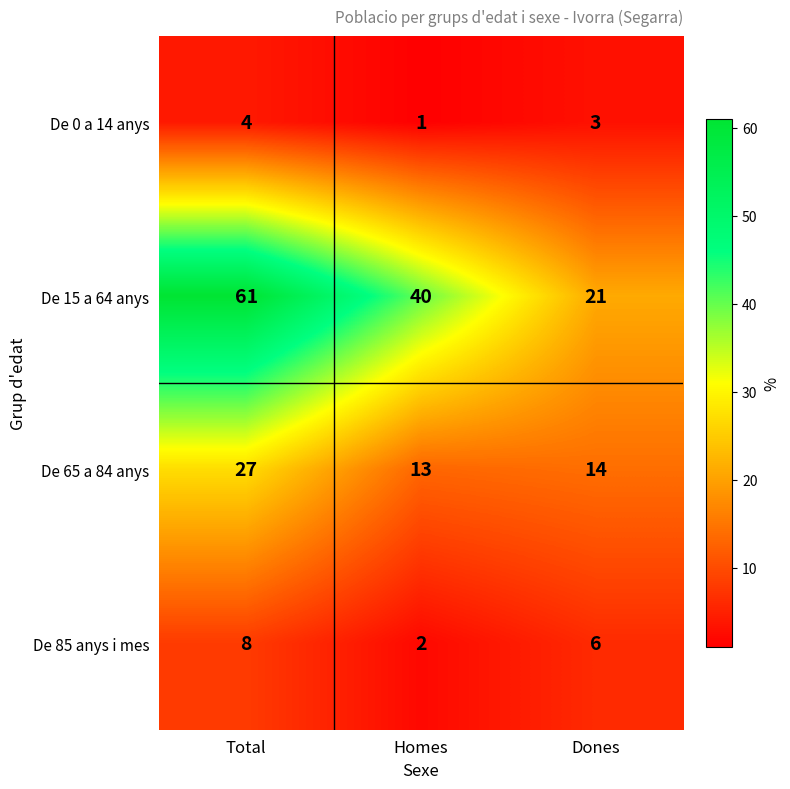

At which category is the sum across all series the highest?

Total